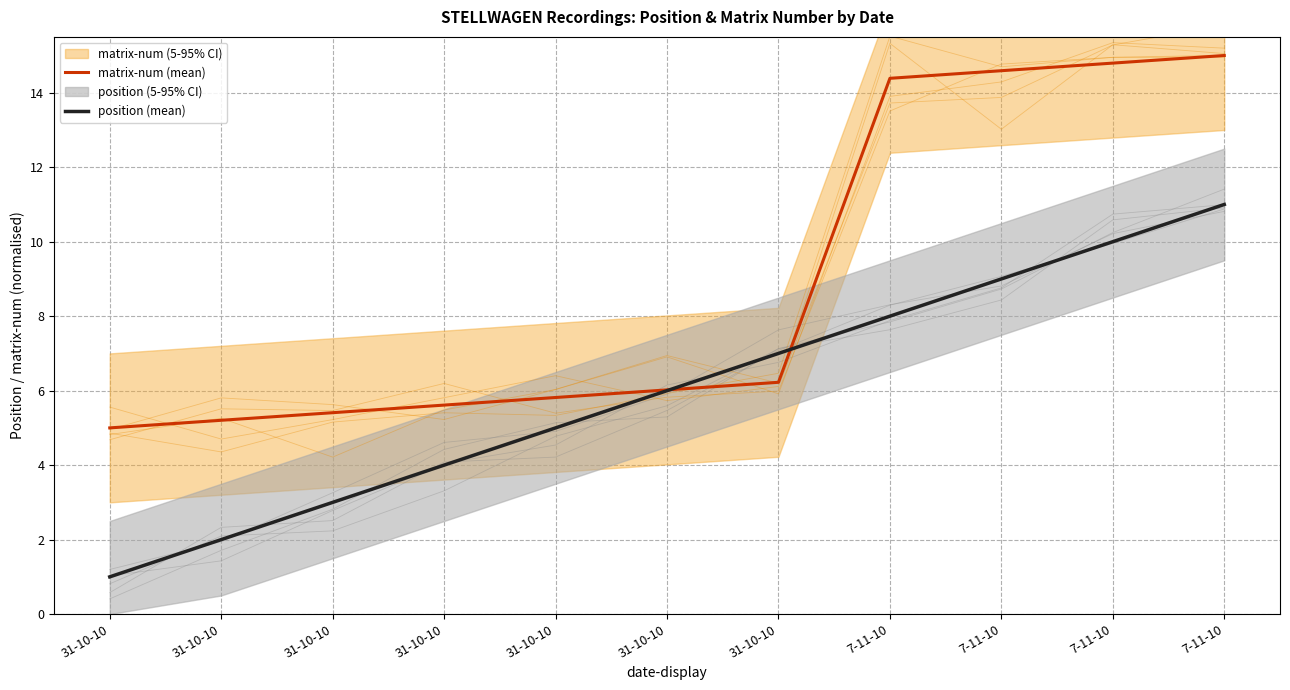

Which series ends up on top after the final intersection of position (mean) and matrix-num (mean)?

matrix-num (mean)